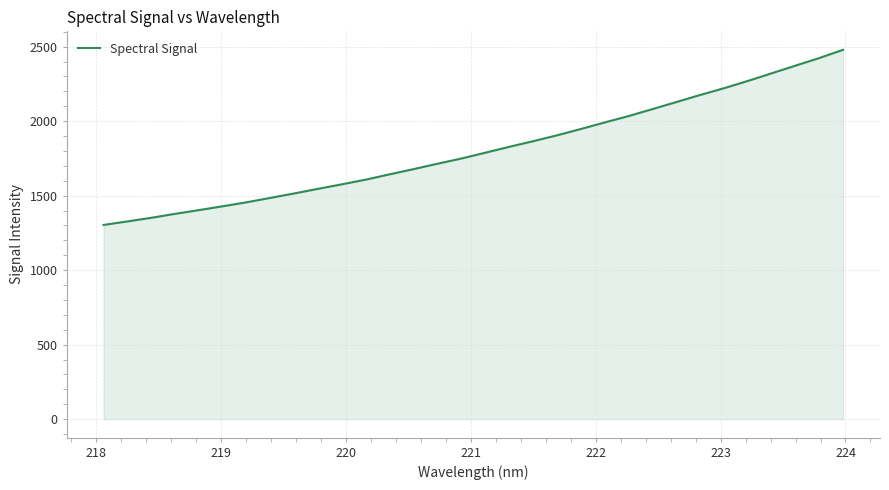

What is the difference between the maximum and minimum values?

1175.0